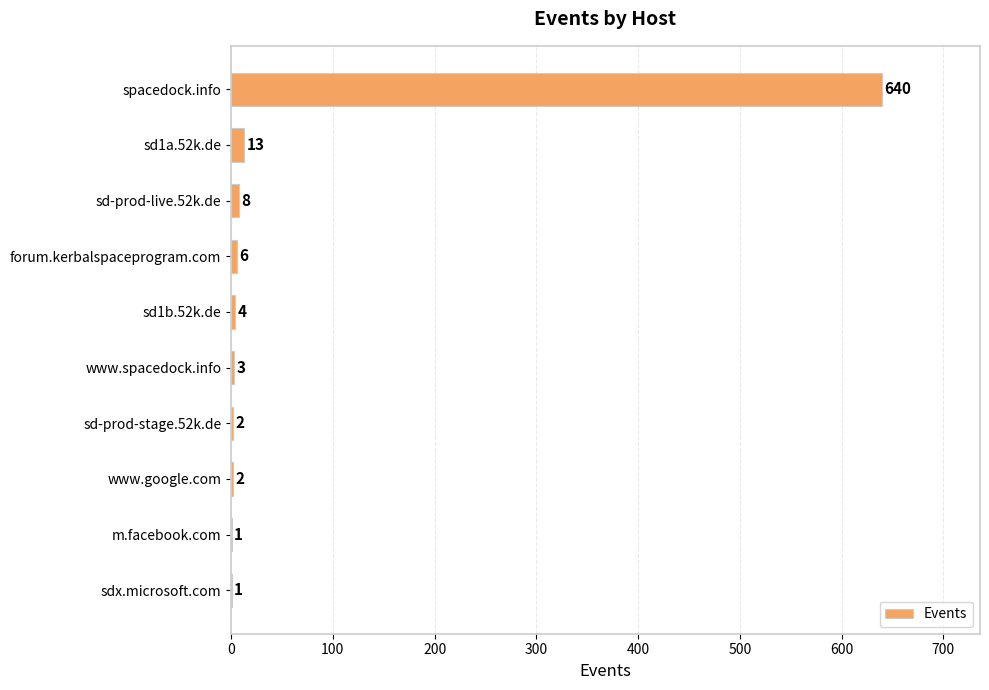

What is the sum of all values?

680